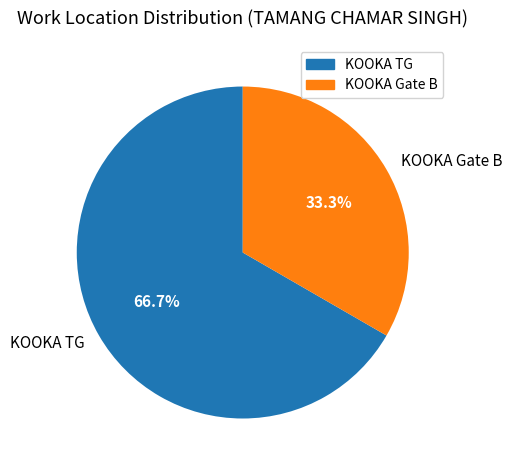

To the nearest percent, what percentage of the pie is KOOKA TG?

67%